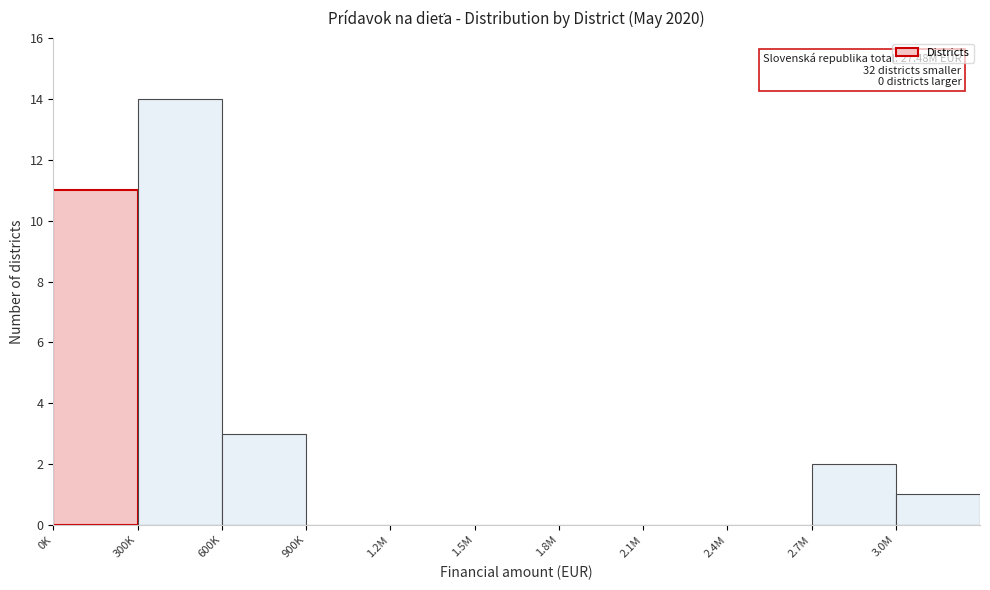

Reading left to right, what are all the values shown in this chart?

0K=11	300K=14	600K=3	900K=0	1.2M=0	1.5M=0	1.8M=0	2.1M=0	2.4M=0	2.7M=2	3.0M=1